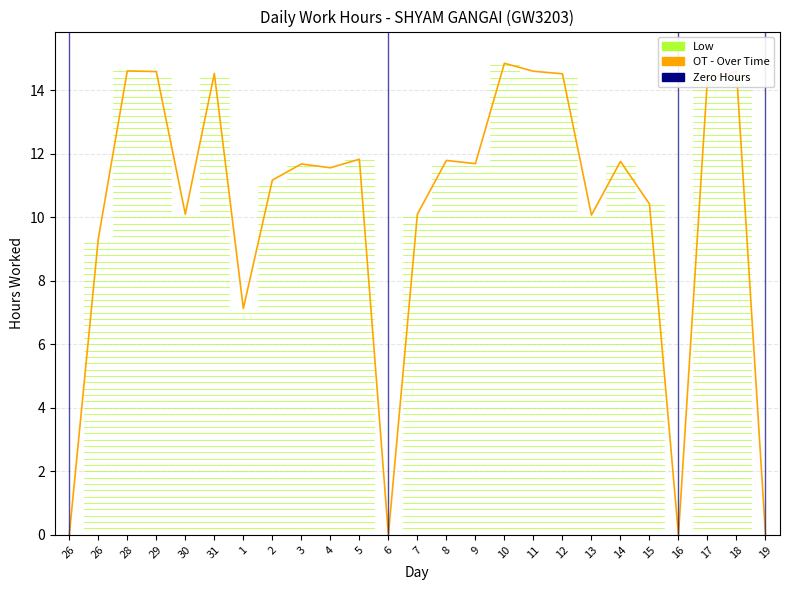

What is the average value?

10.2